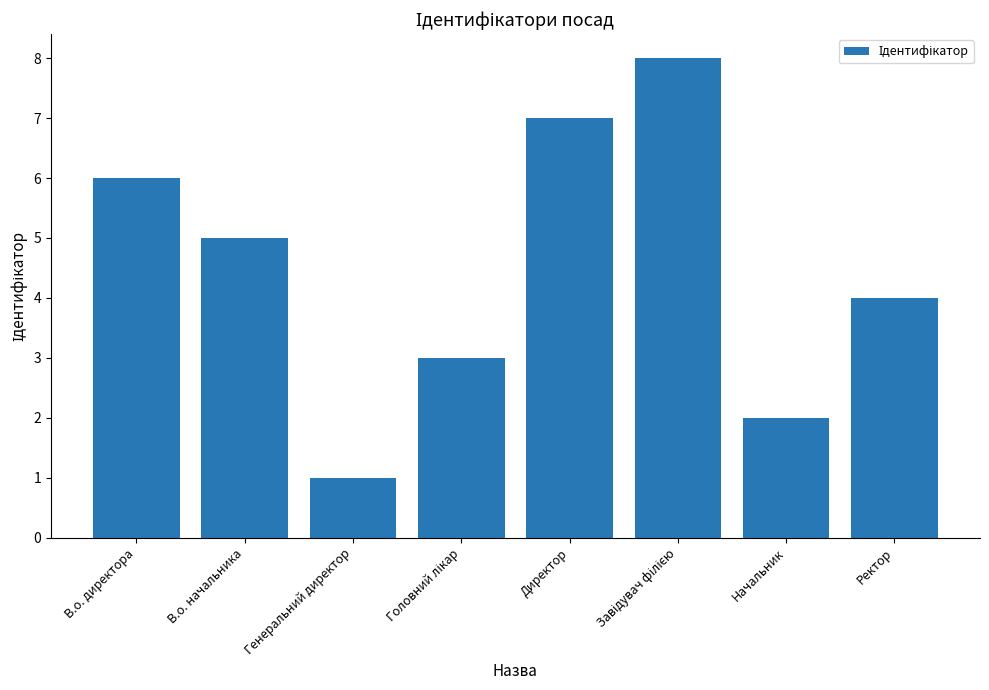

True or false: the data shows 2 at Начальник.

True